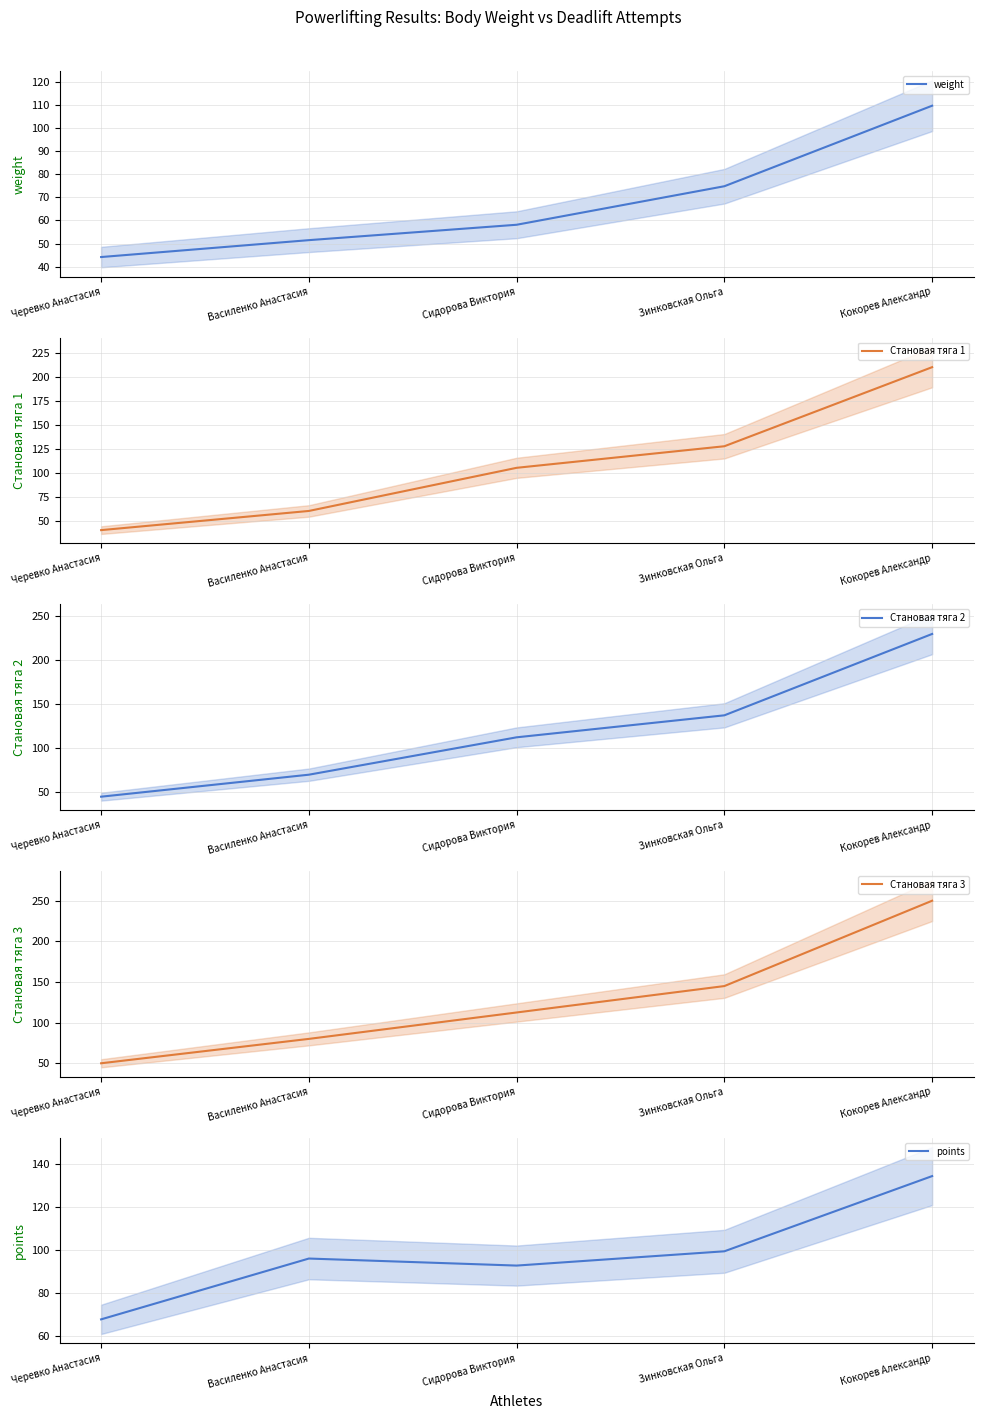

What is the maximum value for weight?

109.6